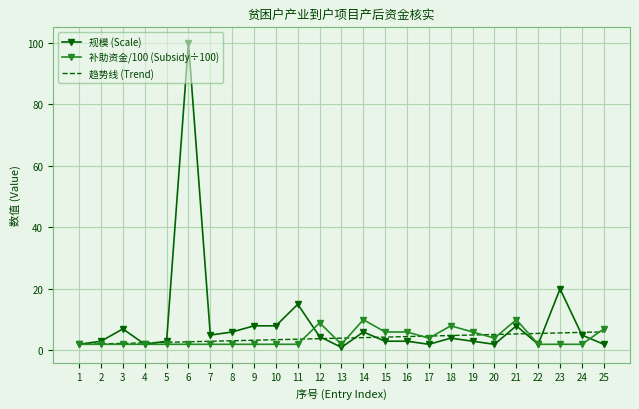

Which series has the widest spread of values?

规模 (Scale)